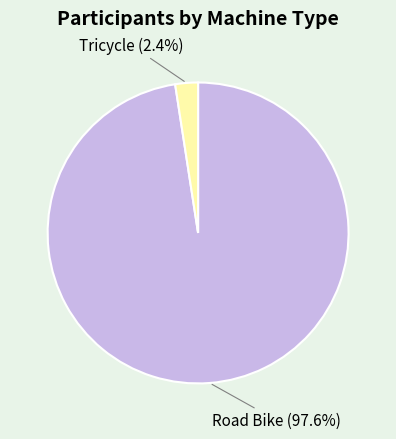

Does Tricycle account for over 50% of the chart?

No